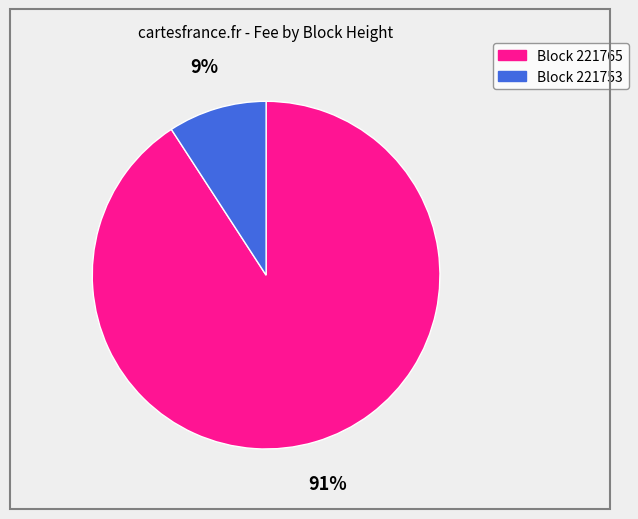

To the nearest percent, what is the average slice percentage?

50%